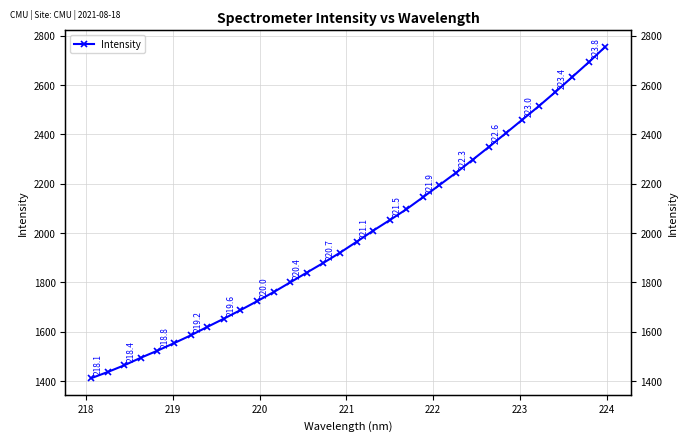

What is the average value?

1991.5